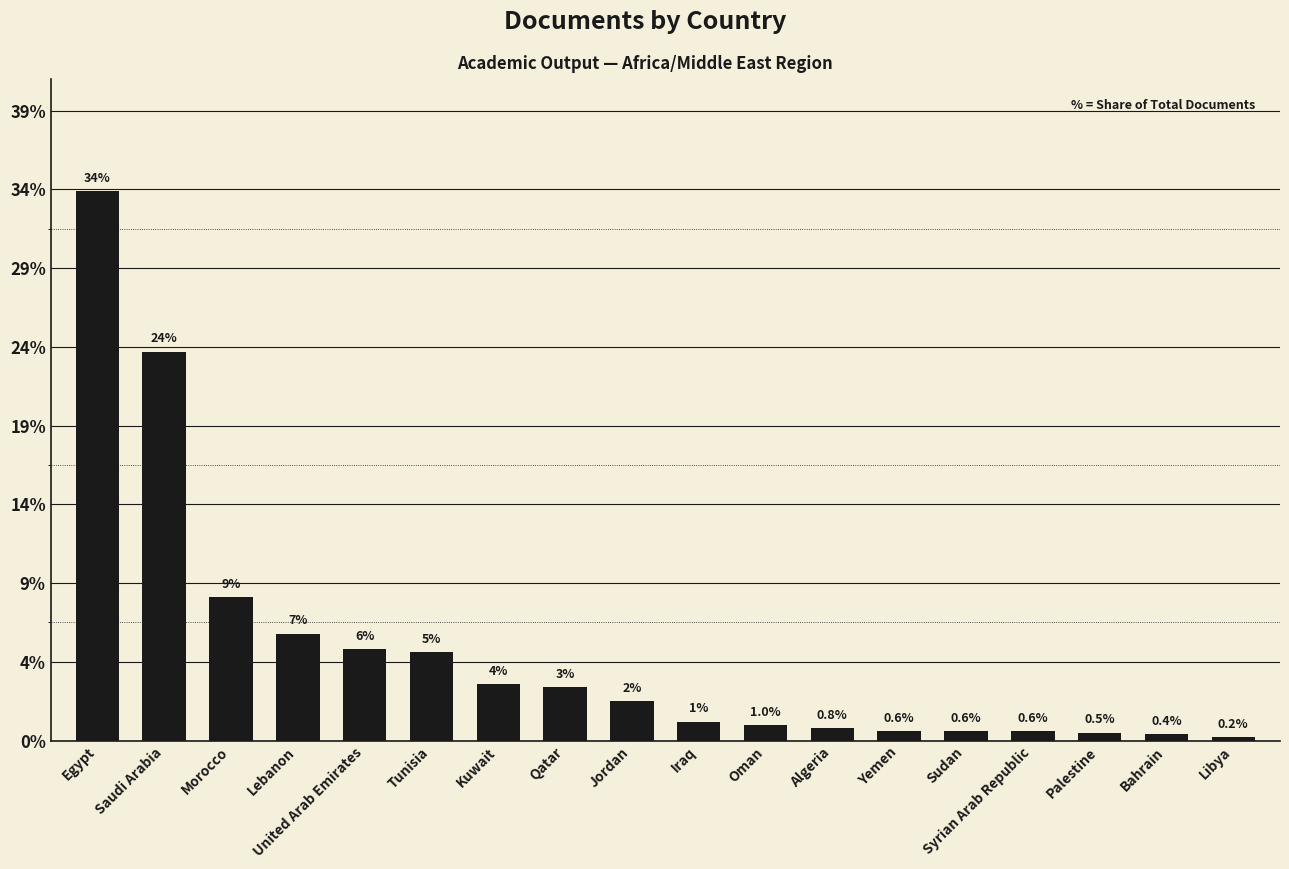

Does the chart contain any negative values?

No